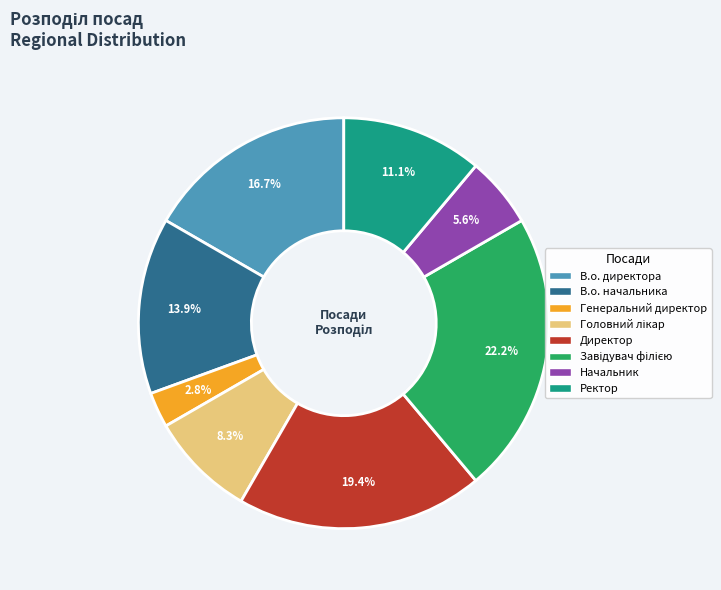

Which has a higher value, Генеральний директор or Директор?

Директор